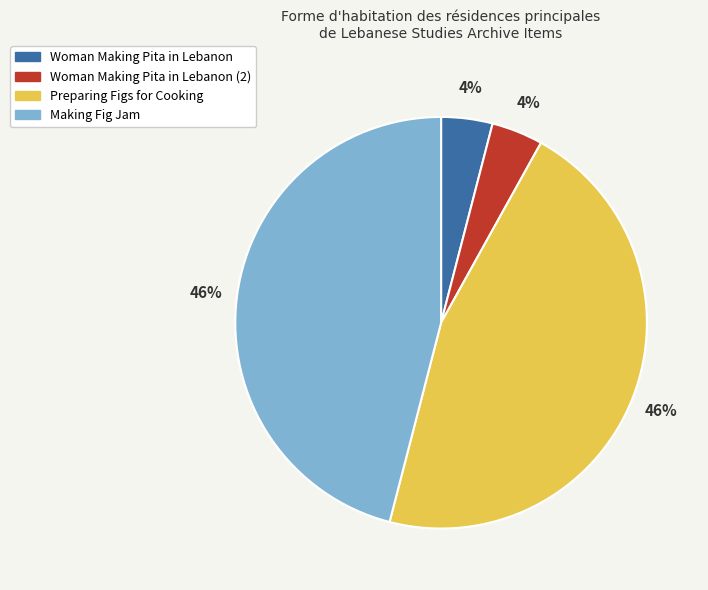

Is it true that Woman Making Pita in Lebanon (2) is 4% of the pie?

True